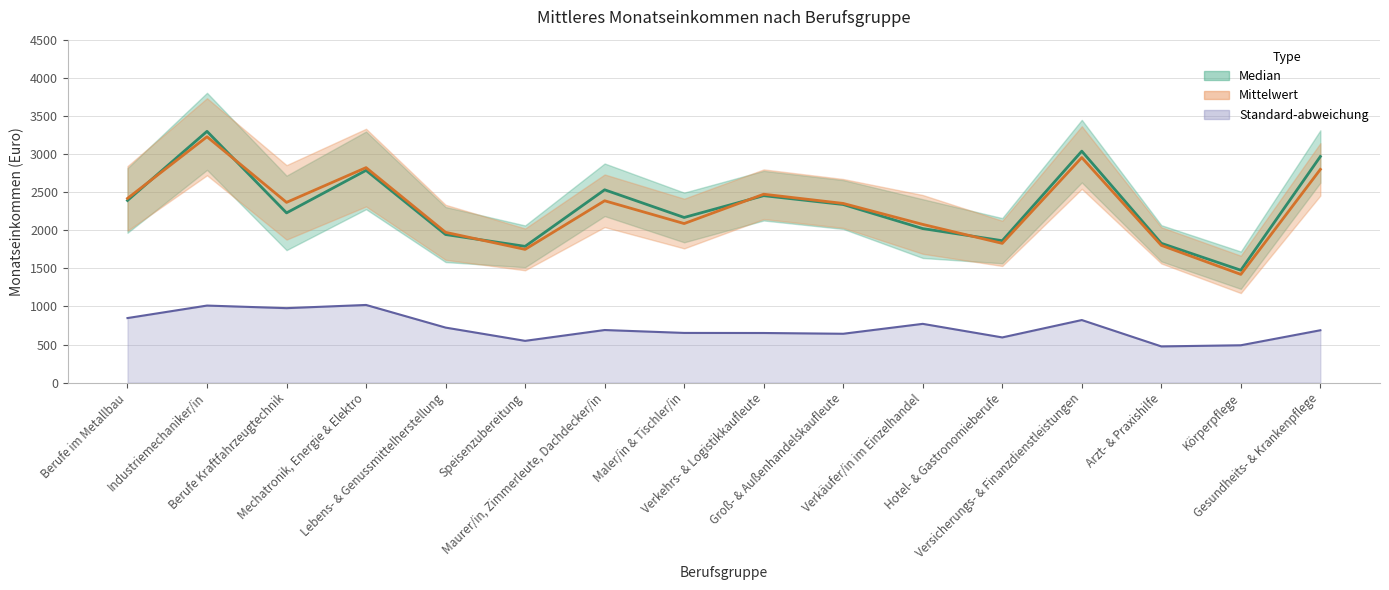

At Versicherungs- & Finanzdienstleistungen, list the series in order from smallest to largest.

Std (line), Mittelwert, Median